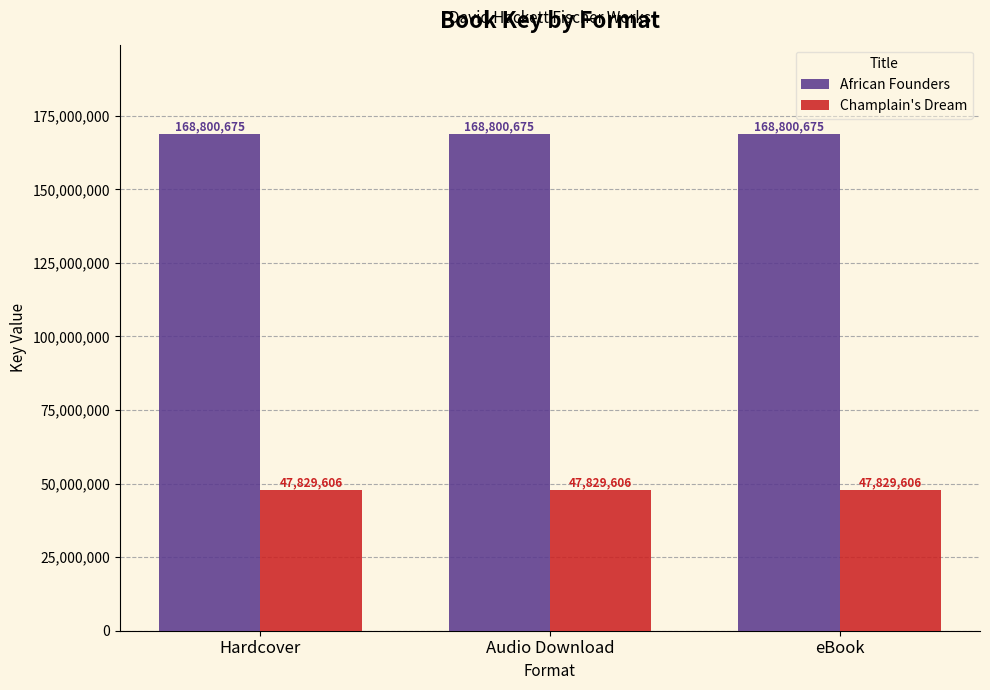

What is the average value of the African Founders series?

168800675